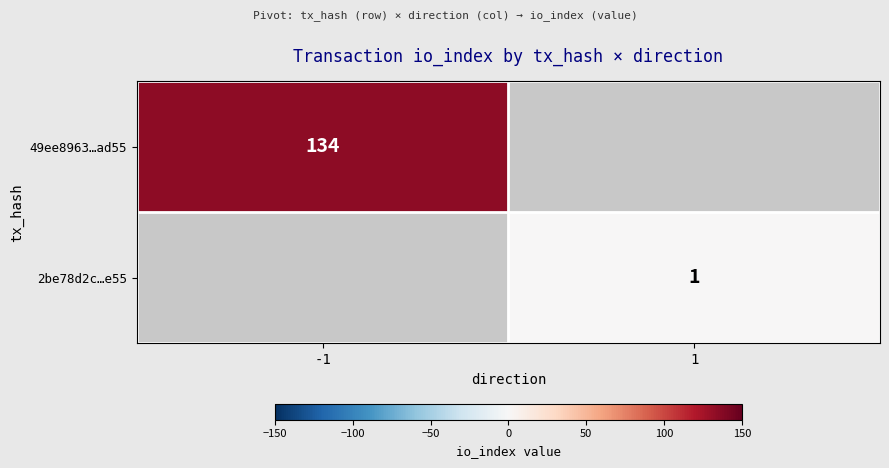

What is the maximum value shown in the chart?

134.0